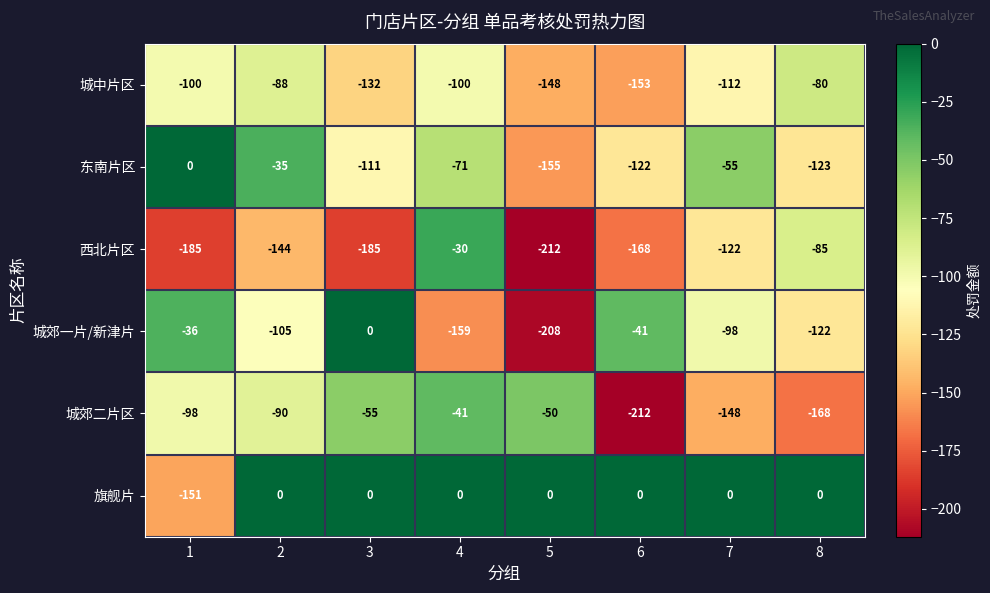

The value of 城郊二片区 at 8 is -251. True or false?

False